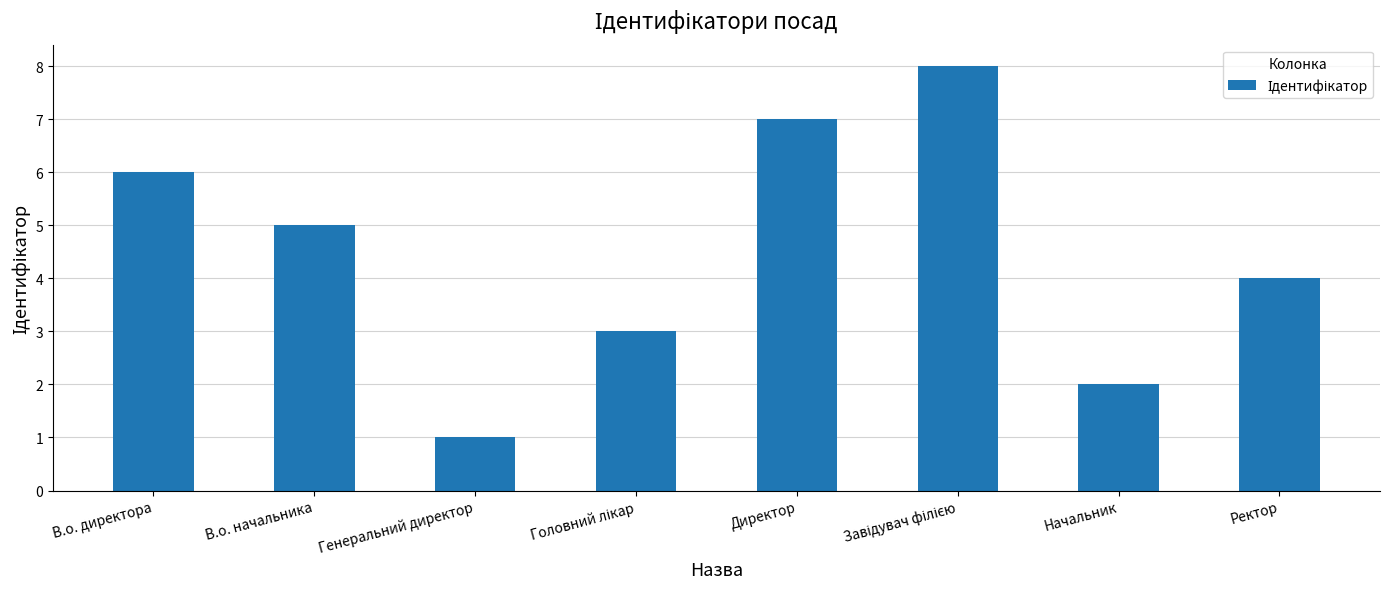

What is the difference between the maximum and second lowest values?

6